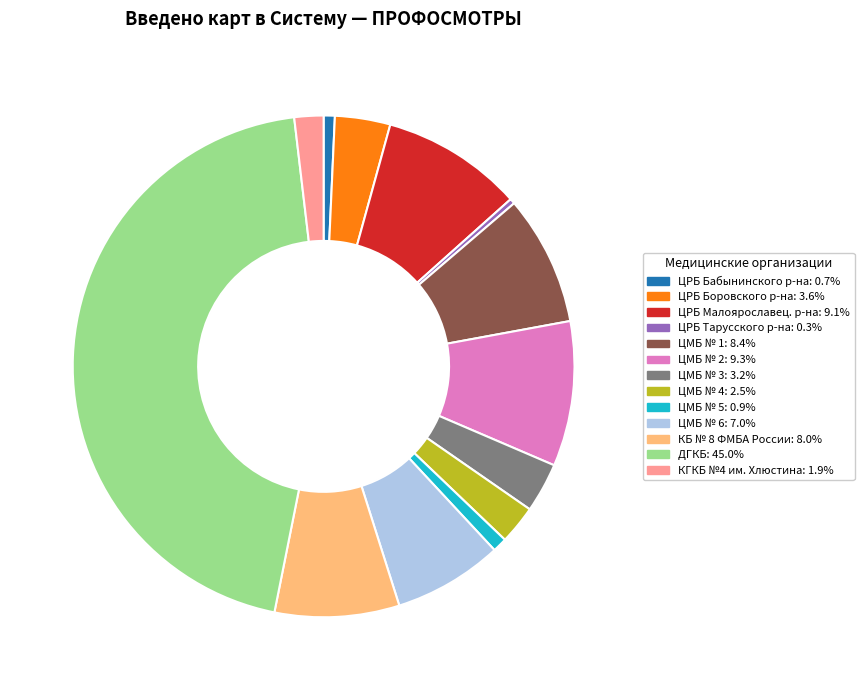

Is there any slice that represents more than half of the pie?

No